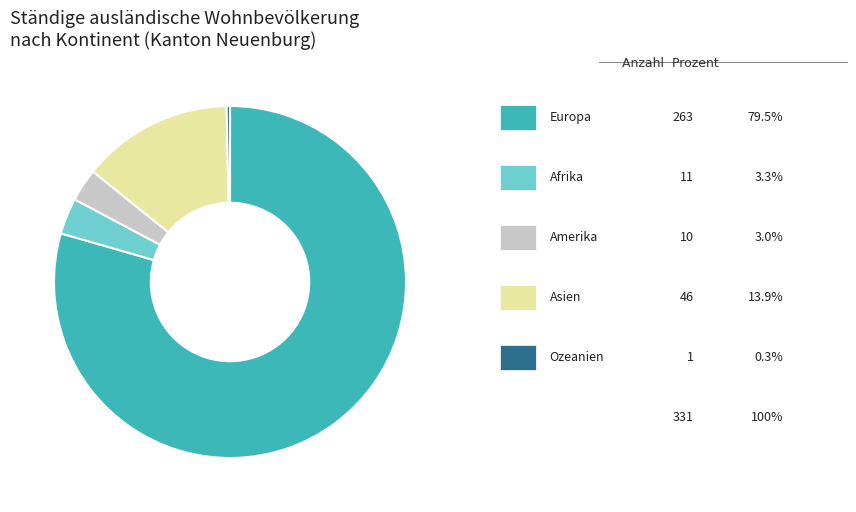

Is there any slice that represents more than half of the pie?

Yes